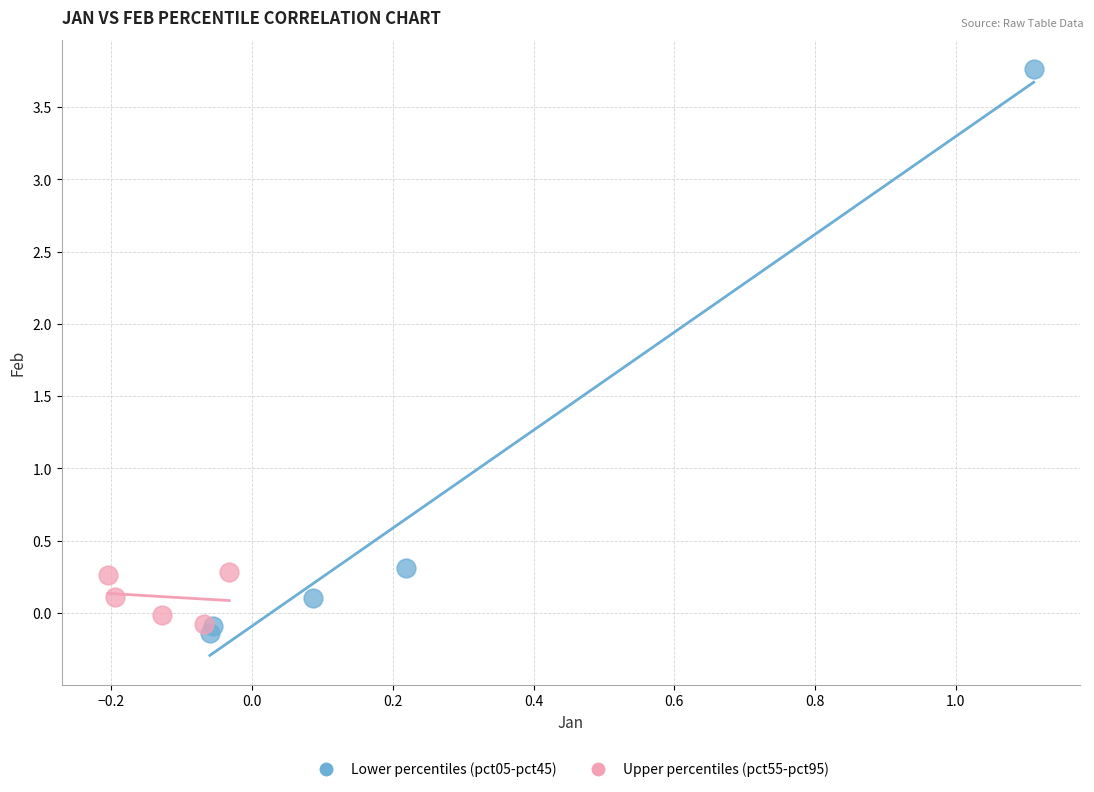

Which series reaches the minimum Y coordinate?

Lower percentiles (pct05-pct45)